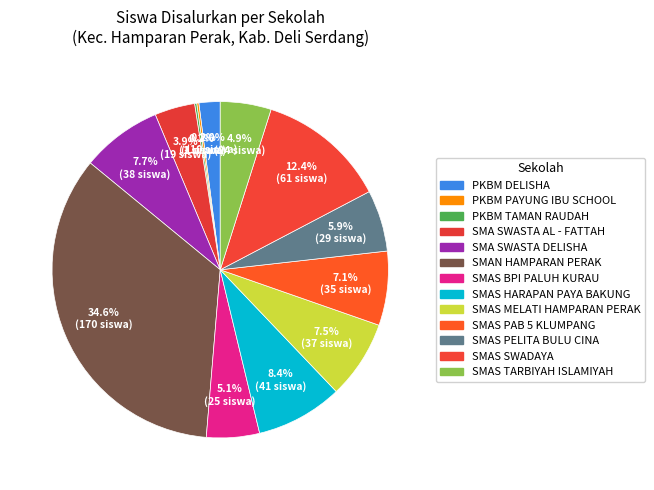

What is the total percentage of SMA SWASTA DELISHA and SMAS TARBIYAH ISLAMIYAH?

12.6%